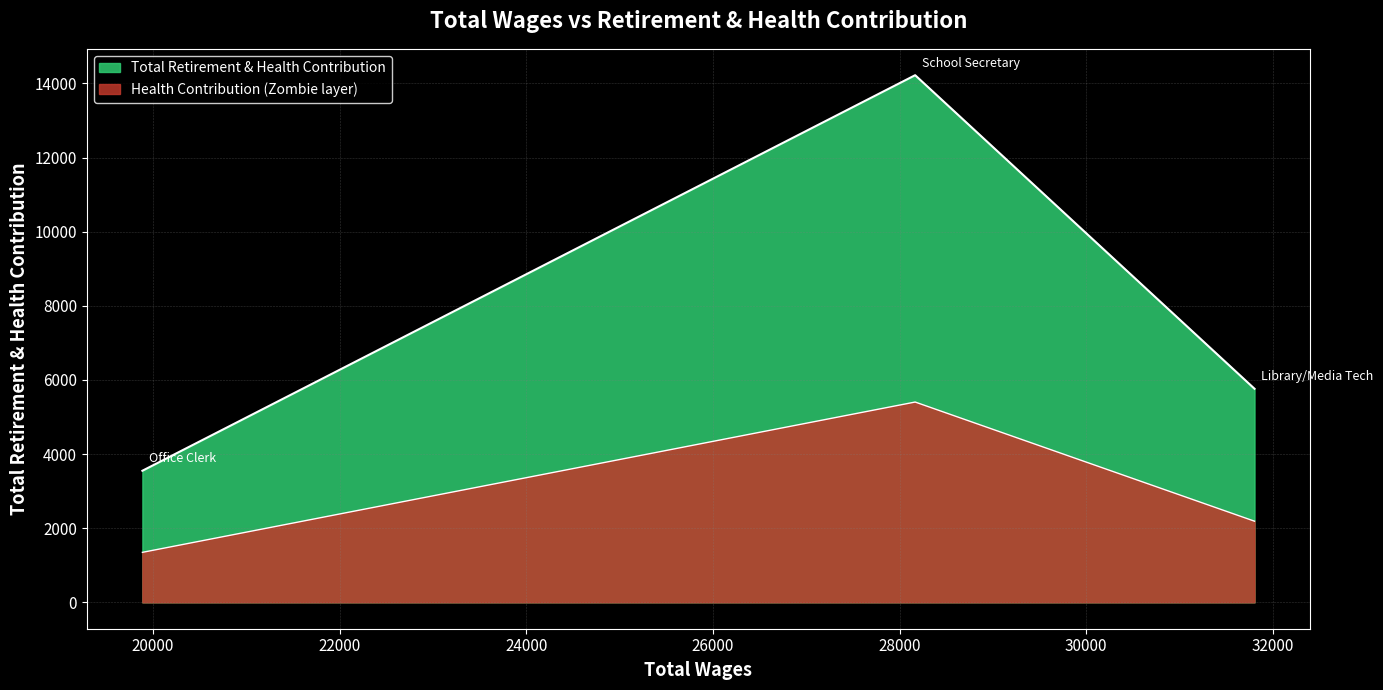

How many series are shown in this chart?

2